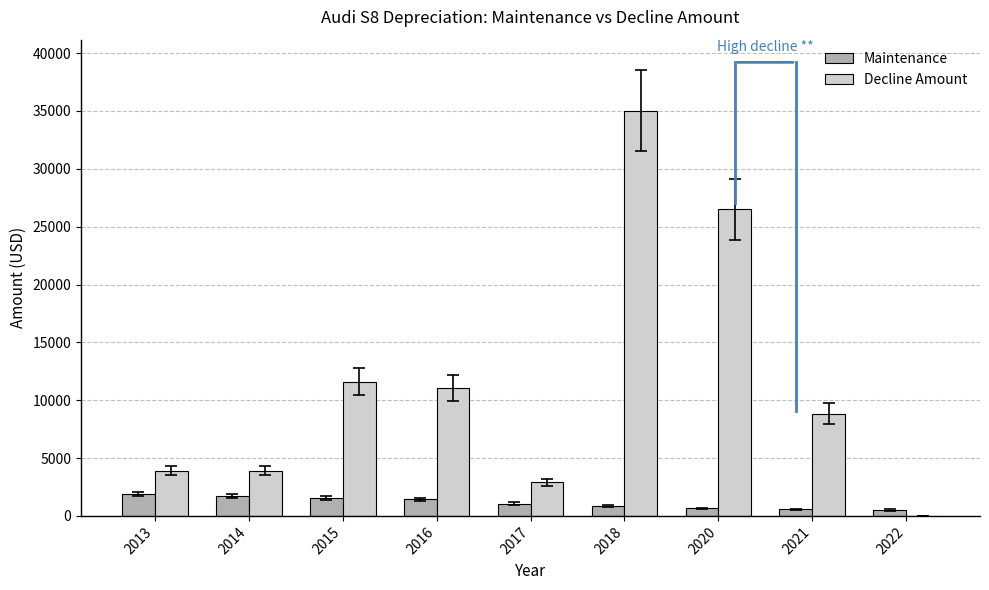

Is the value of Decline Amount at 2014 greater than the value of Maintenance at 2013?

Yes